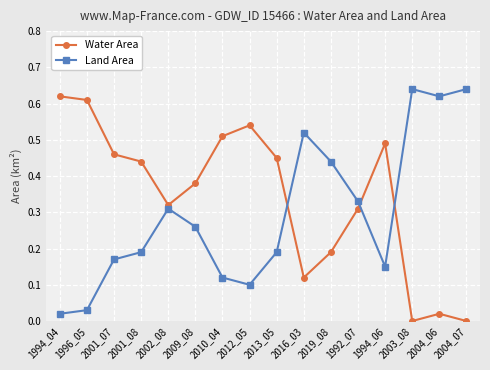

Is the value of Water Area at 2002_08 greater than the value of Land Area at 2012_05?

Yes